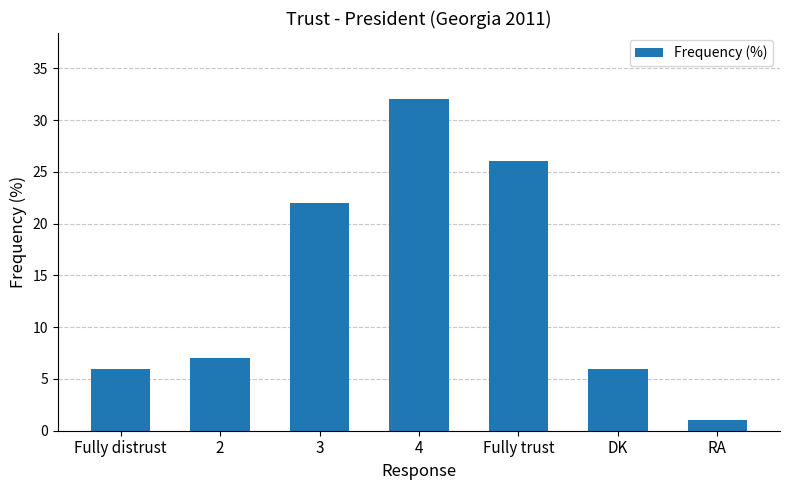

Reading left to right, extract all data points from this chart.

Fully distrust=6	2=7	3=22	4=32	Fully trust=26	DK=6	RA=1